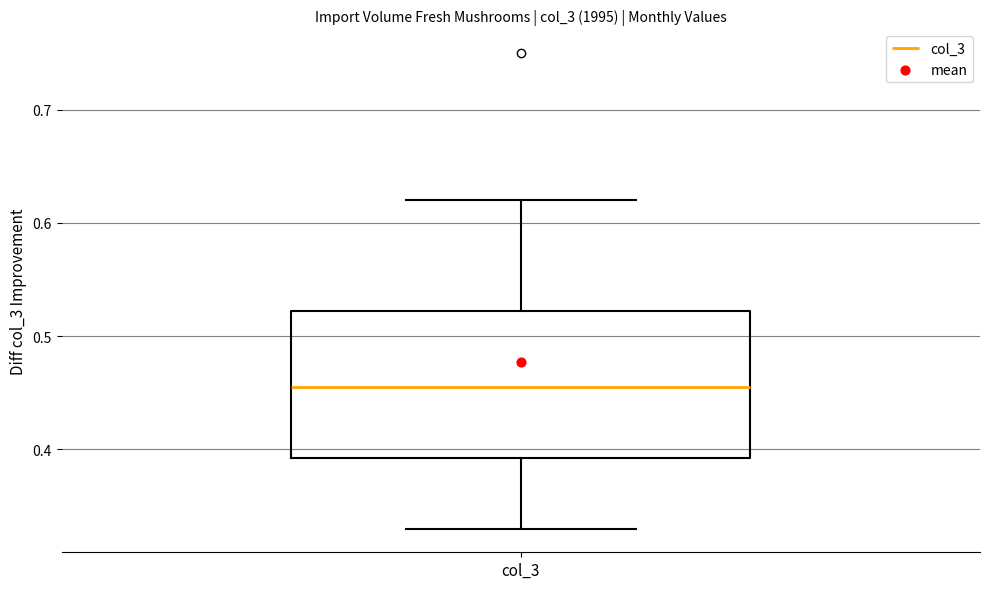

Where is the upper edge of the box for col_3 on the y-axis? The values are not printed on the chart, so give them approximately, as read against the axis.

0.52